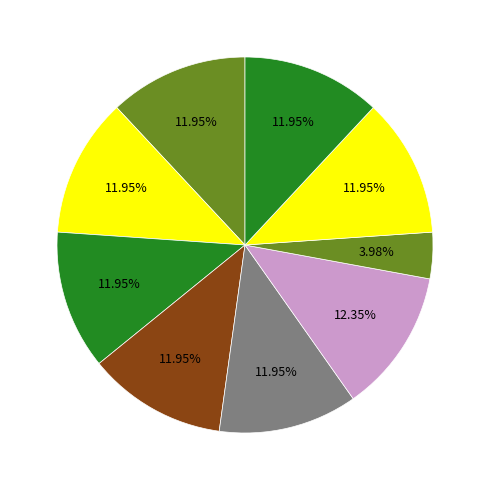

How many segments does this pie chart have?

9